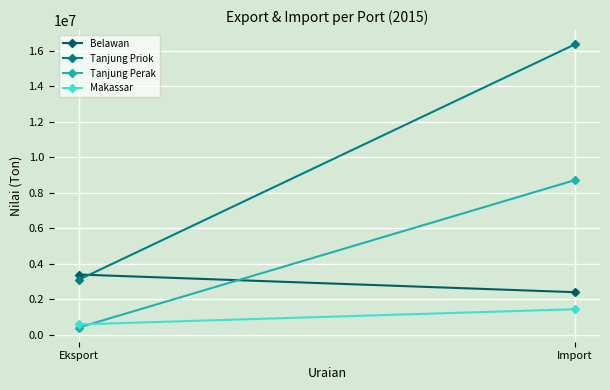

What is the difference between the Tanjung Priok values at Import and Eksport?

13258378